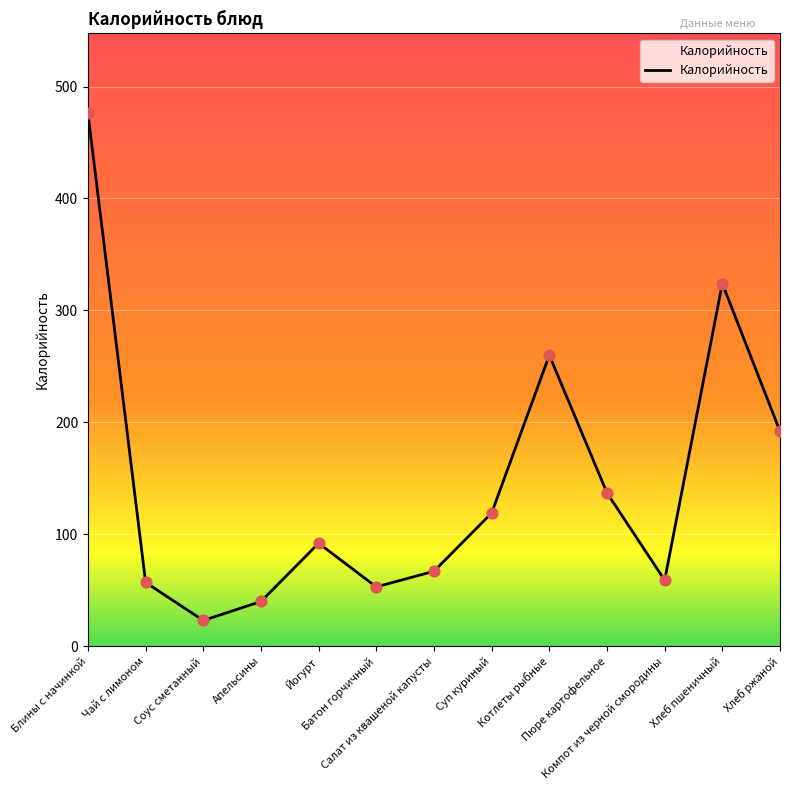

Between Компот из черной смородины and Салат из квашеной капусты, which is larger?

Салат из квашеной капусты